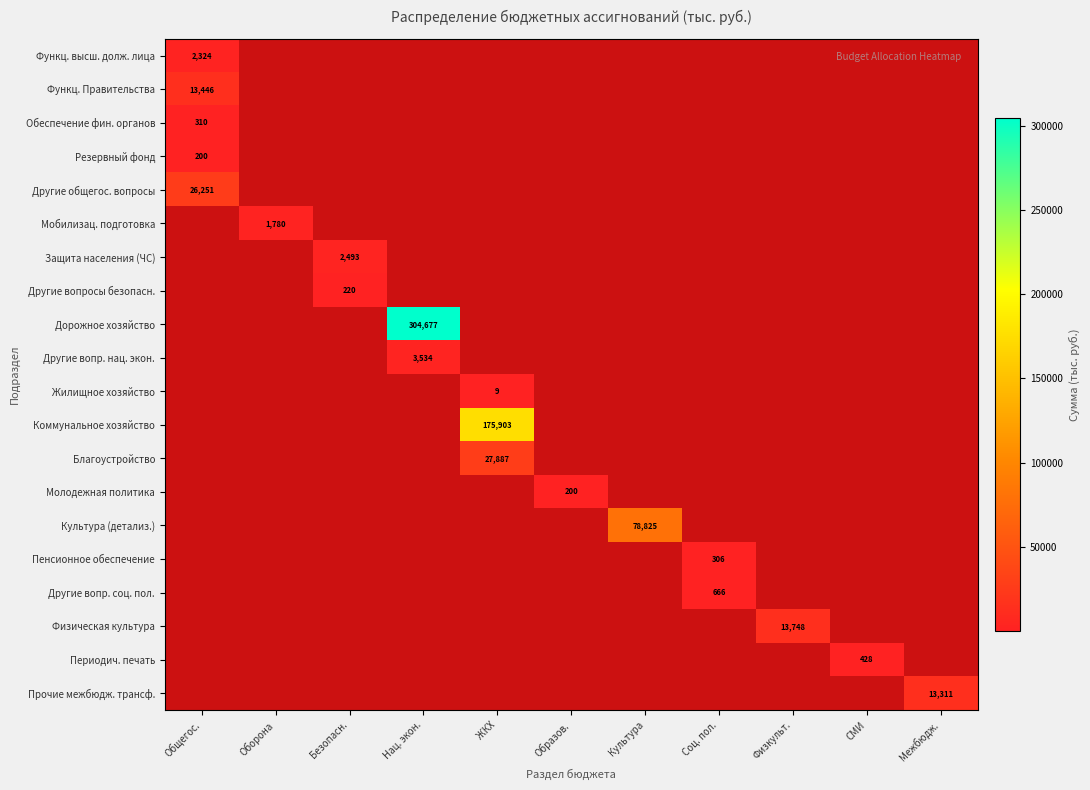

How many values in Физическая культура are above zero?

1